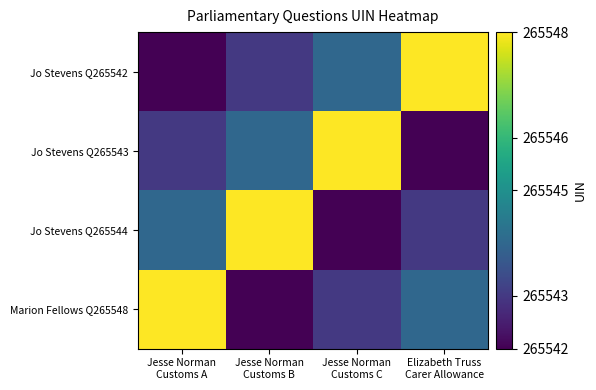

At how many categories does at least one series exceed 265542?

4